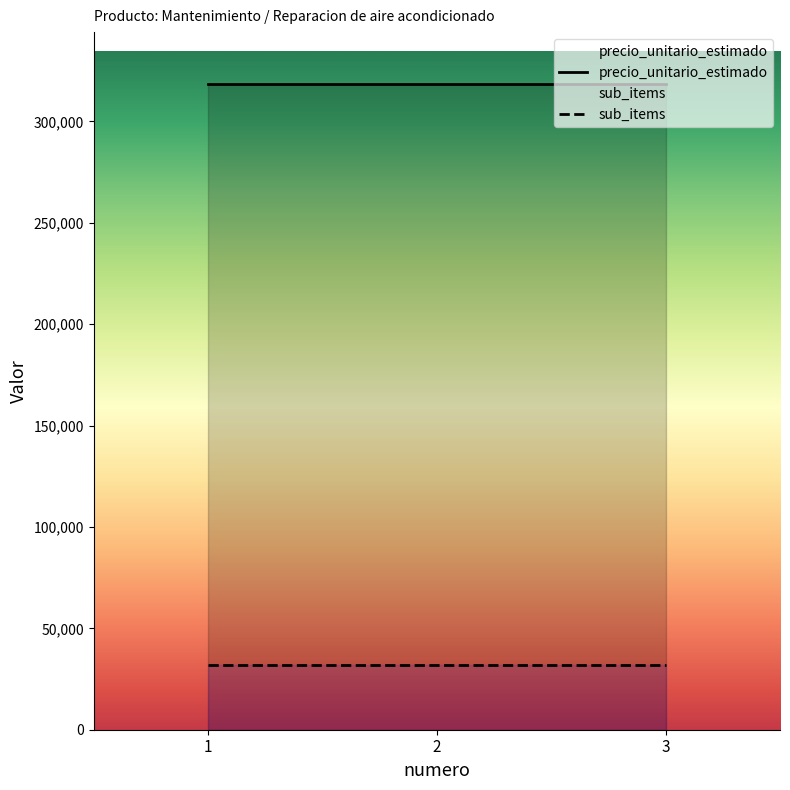

Rank the series by their maximum value, from lowest to highest.

sub_items, precio_unitario_estimado